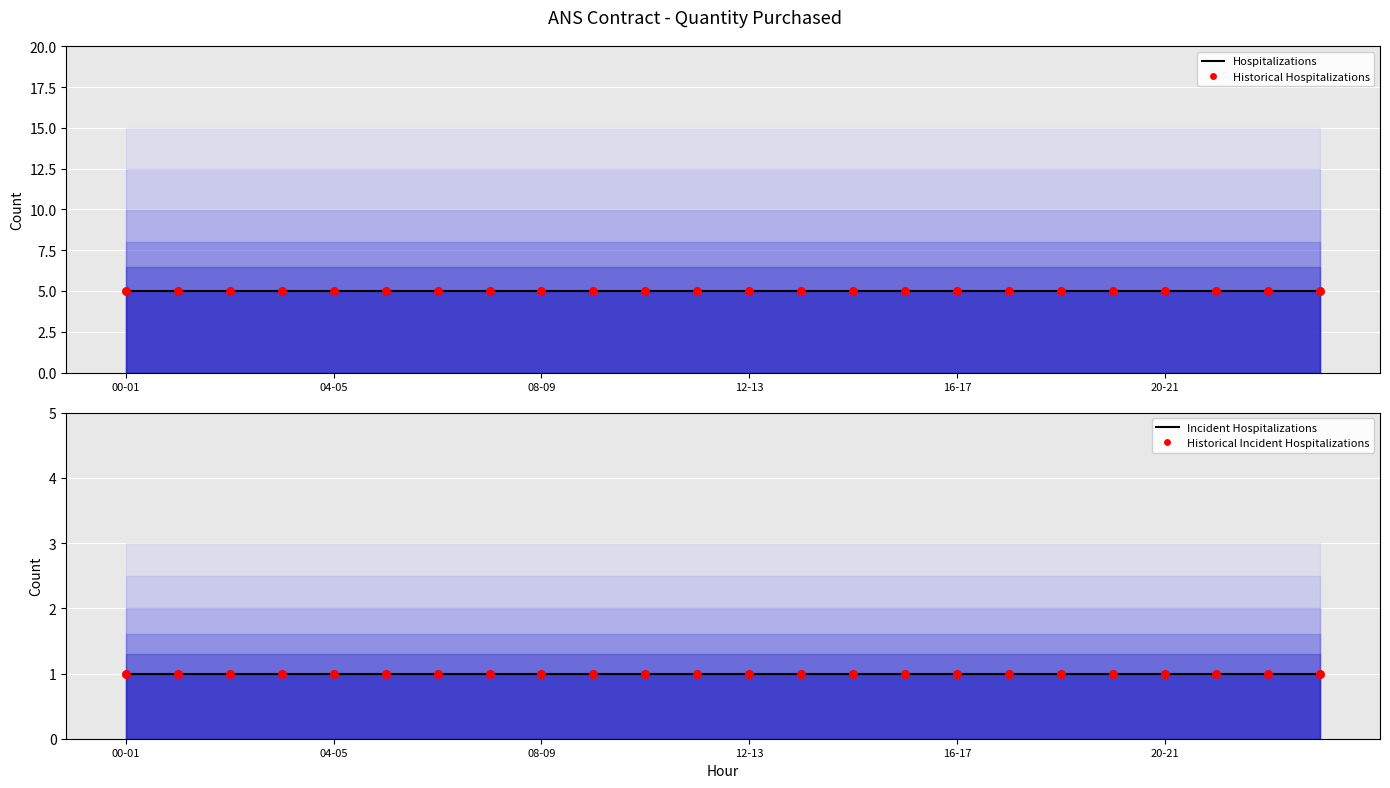

At which category is the sum across all series the highest?

00-01